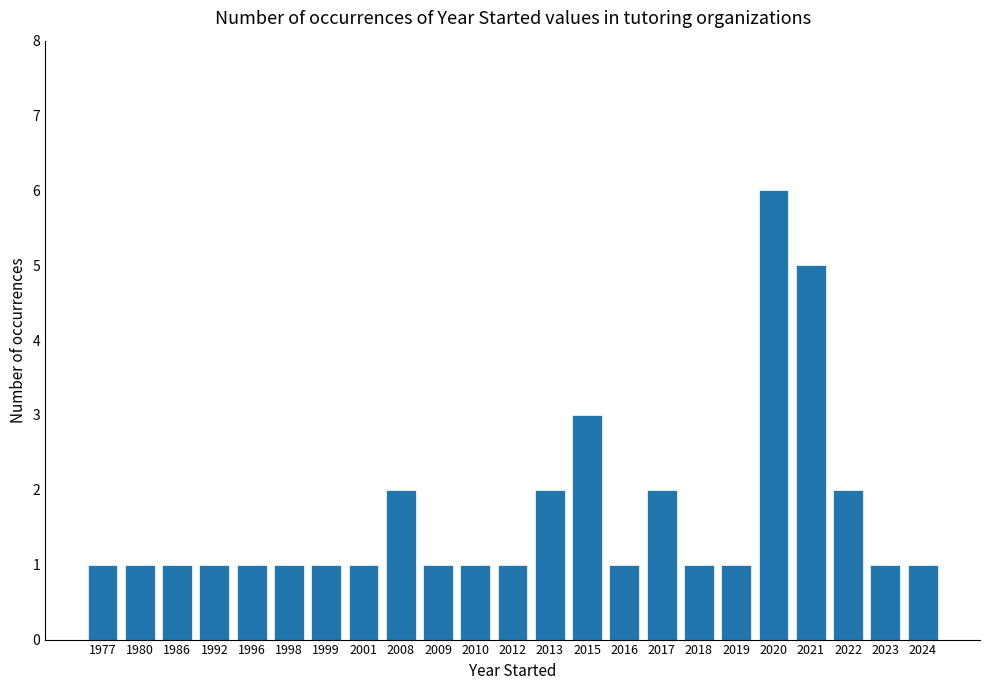

What is the average value?

2